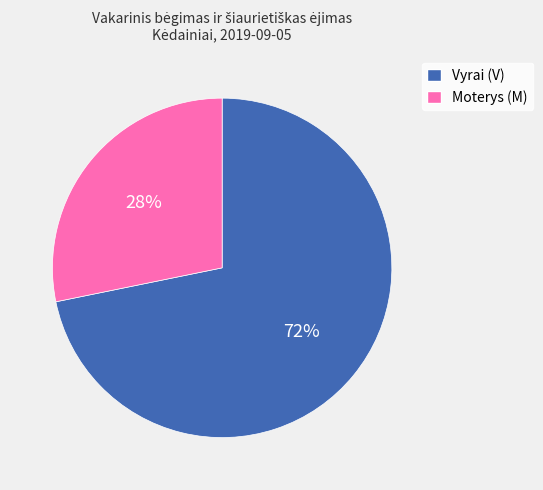

How many slices are in this pie chart?

2